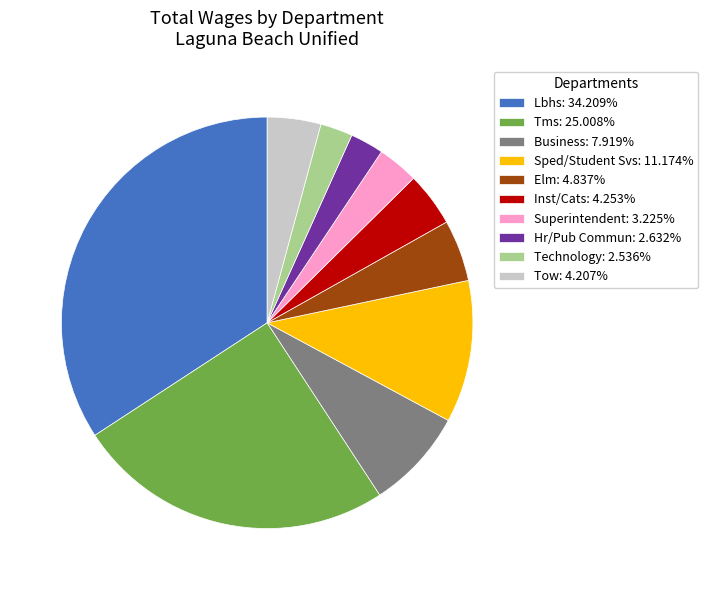

Count the number of slices in the pie.

10